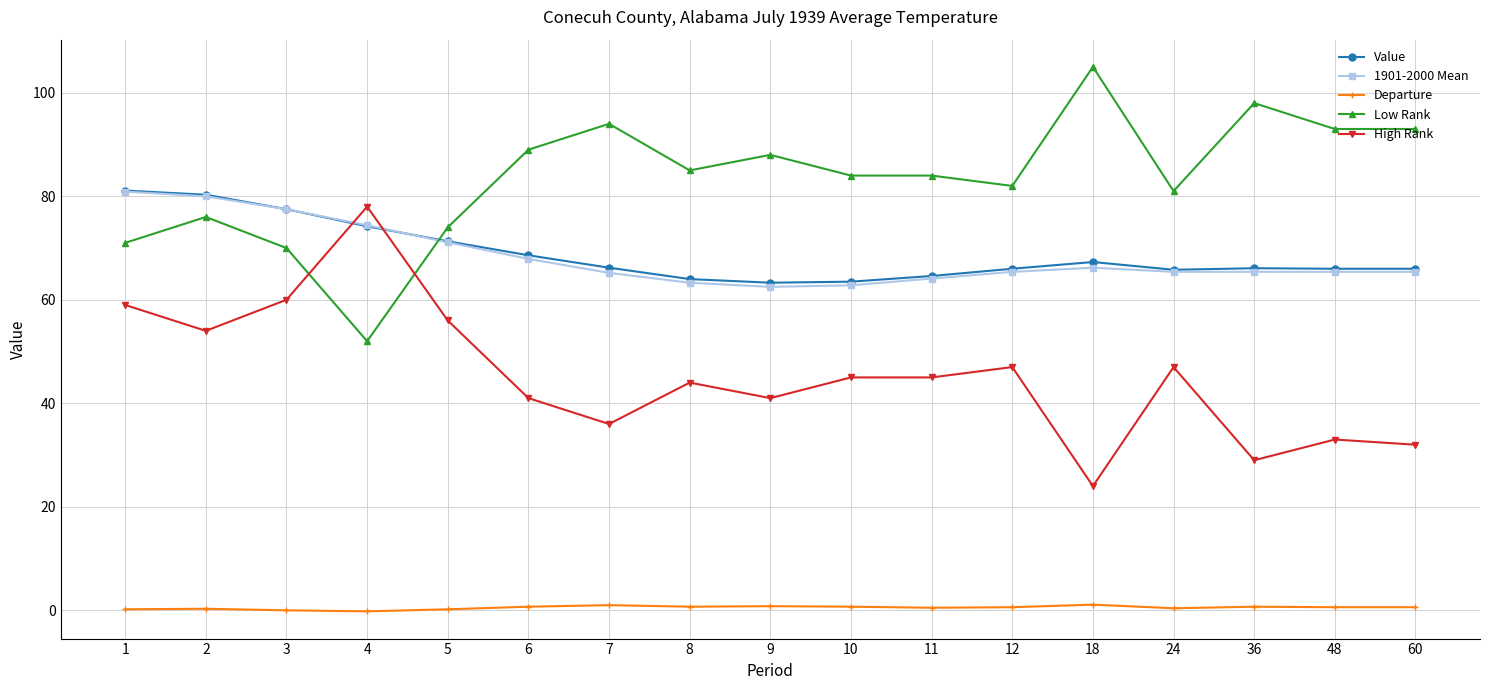

True or false: Value has a value of 109.0 at 2.

False